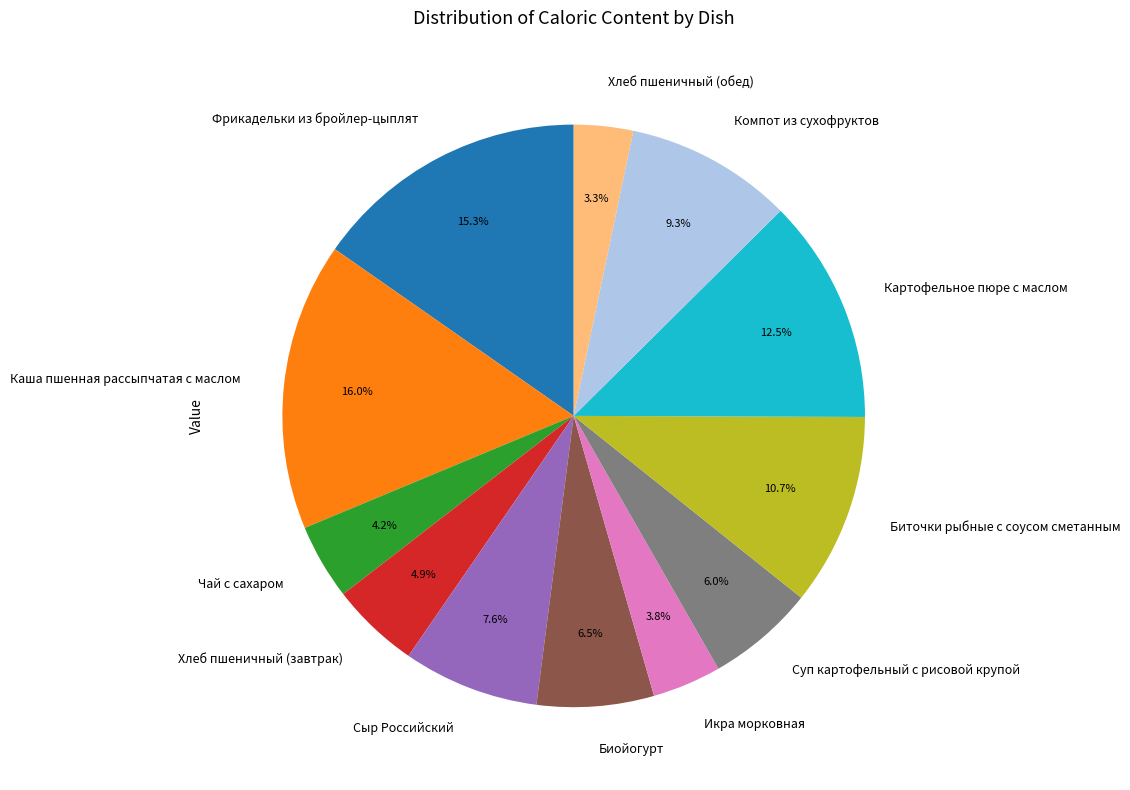

To the nearest percent, what is the difference between the largest and smallest slice percentages?

13%